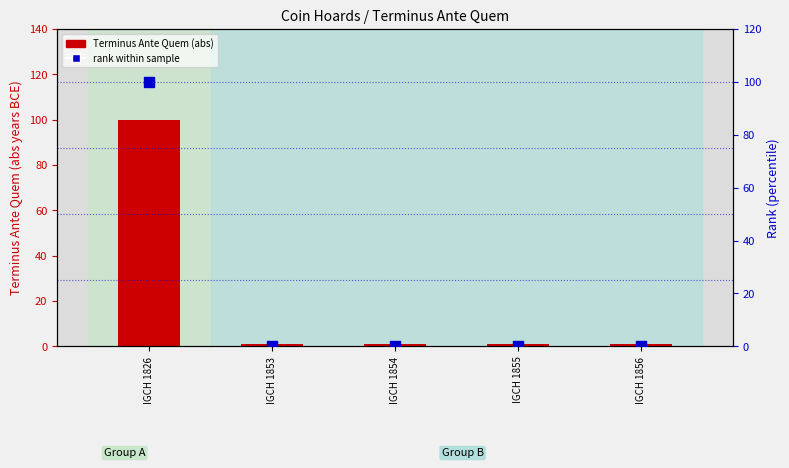

What are all the series names shown in the legend?

Terminus Ante Quem (abs), rank within sample